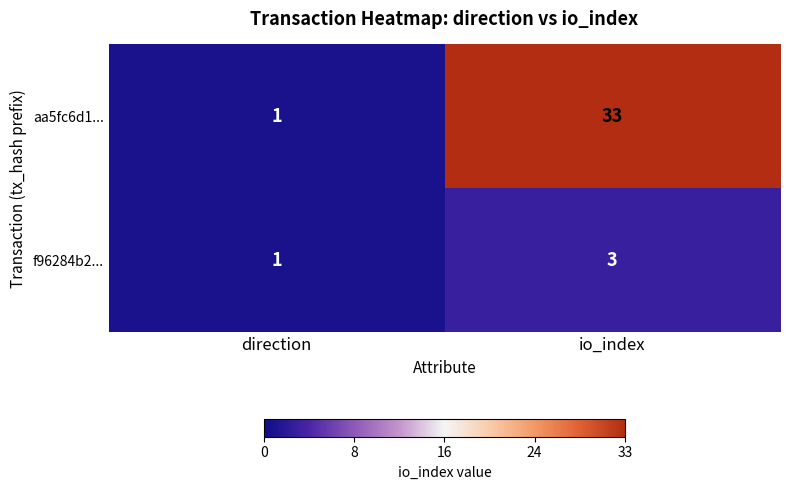

Is it true that f96284b2... equals 3 at io_index?

True